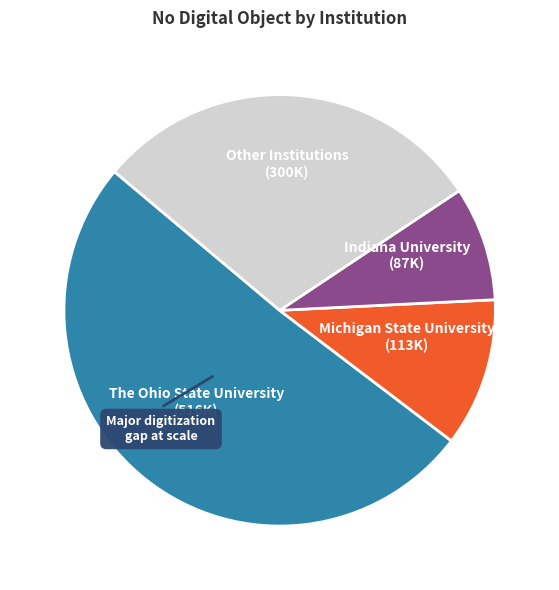

Is there a majority slice in this chart?

Yes